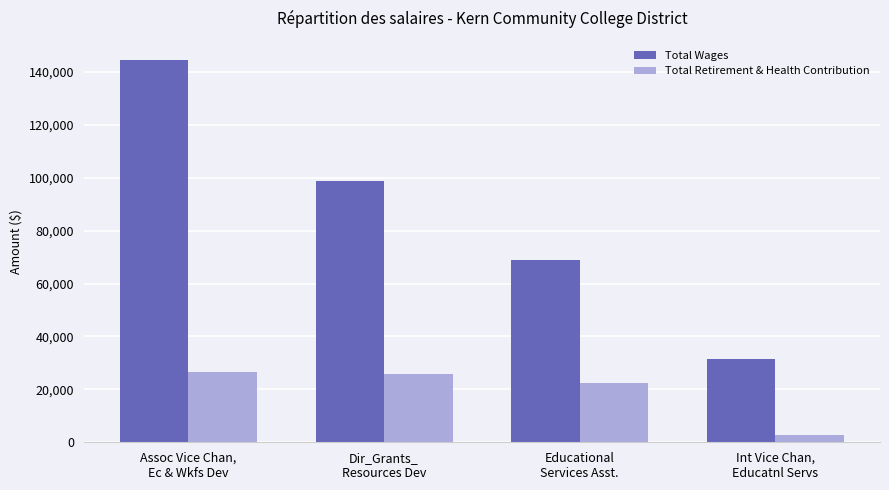

How many values in the Total Wages series exceed 98877?

2